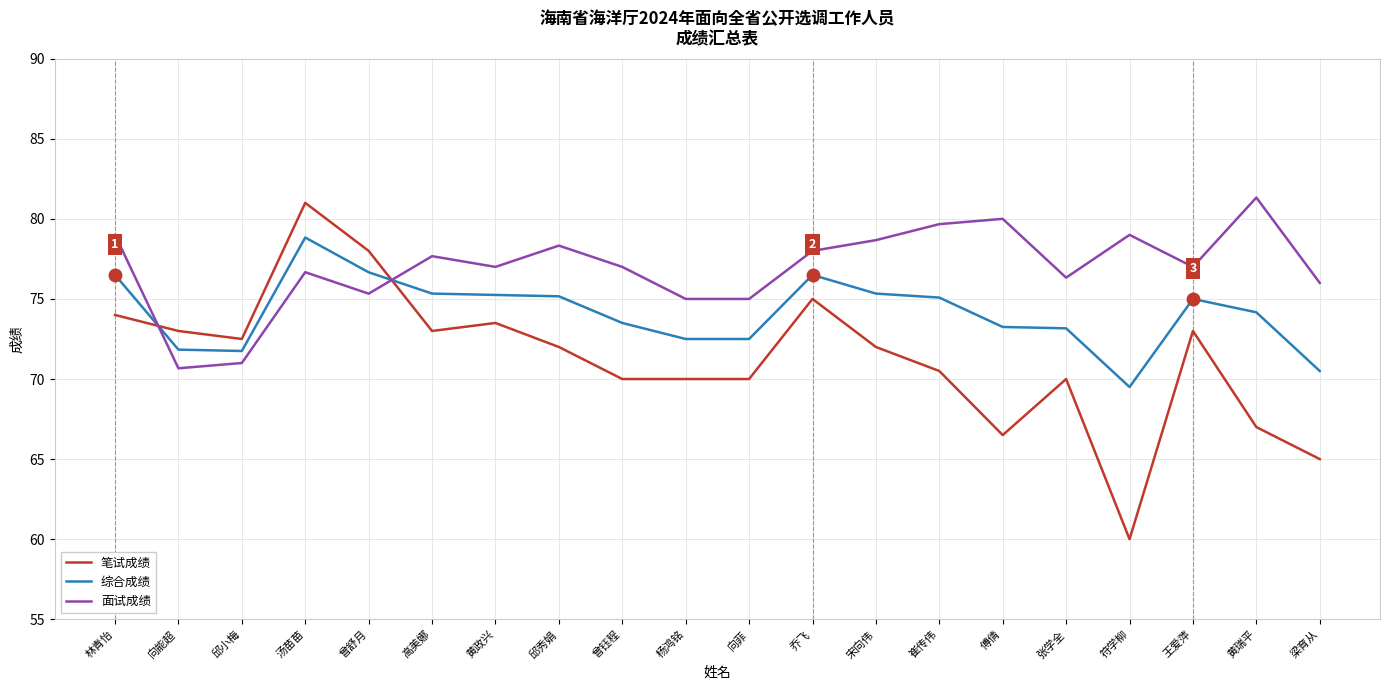

What position from the right is 傅倩?

6